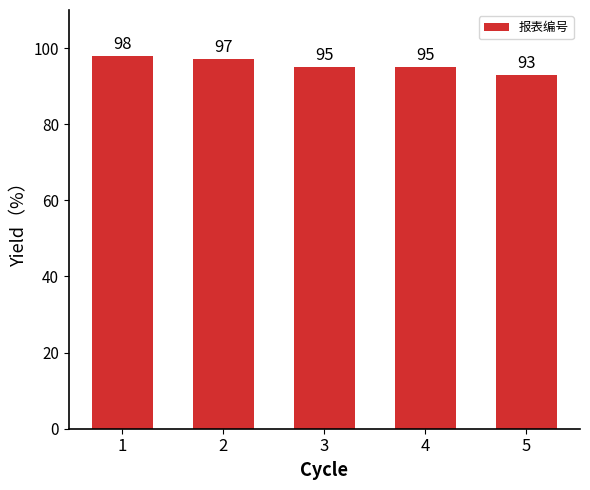

What is the value of the 4th bar from the left?

95